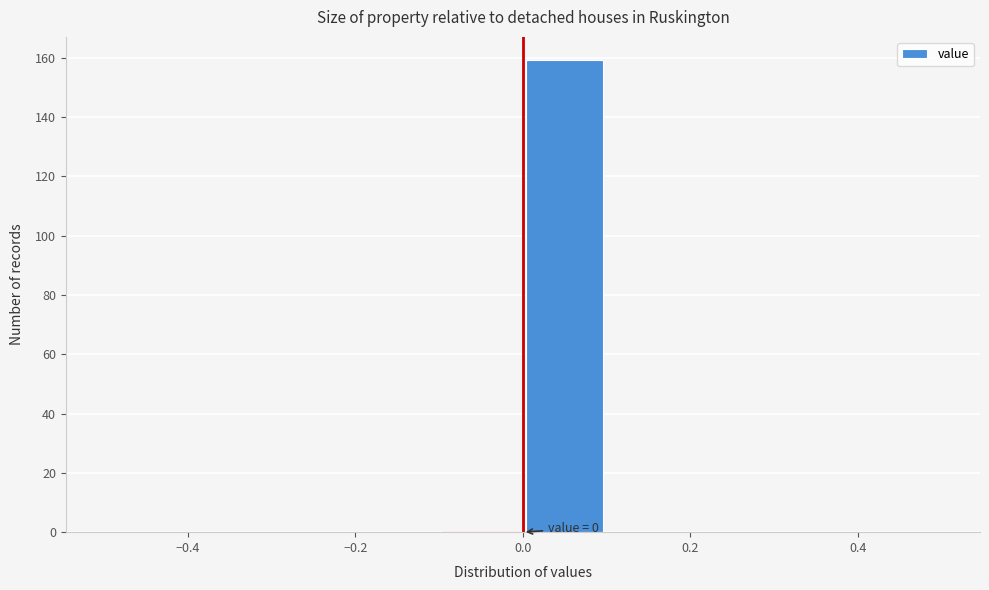

Which range on the x-axis has the tallest bar?

0.0 to 0.1